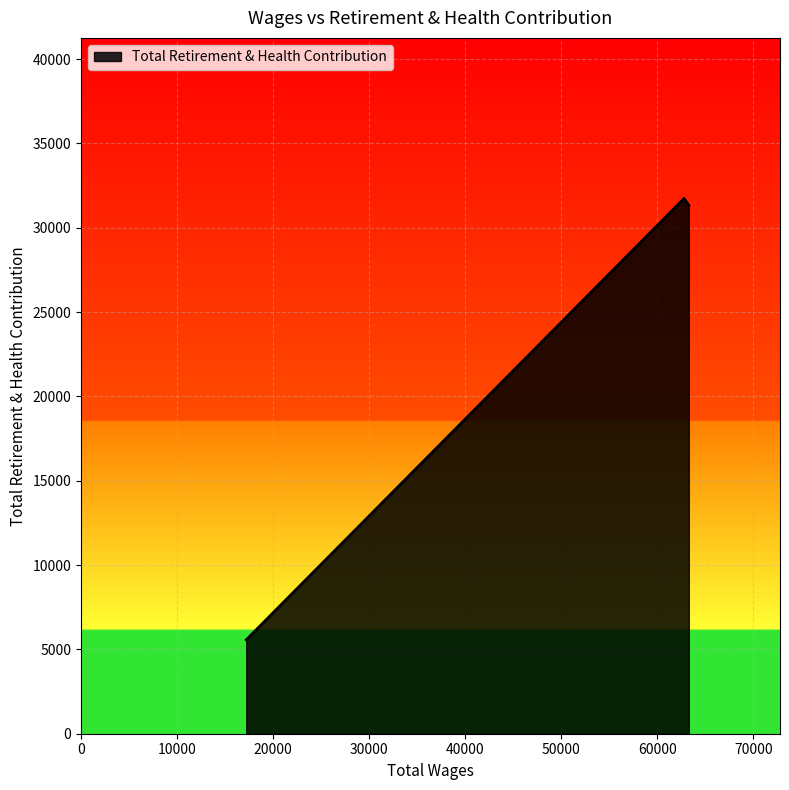

What is the minimum value shown in the chart?

5565